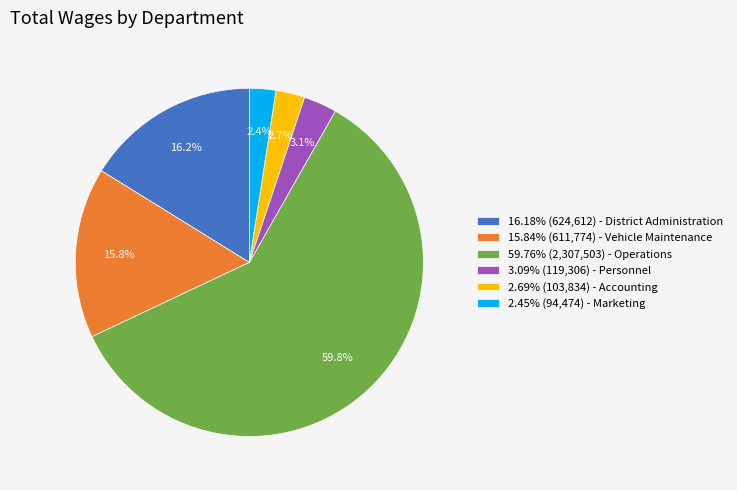

Does any single category account for the majority?

Yes